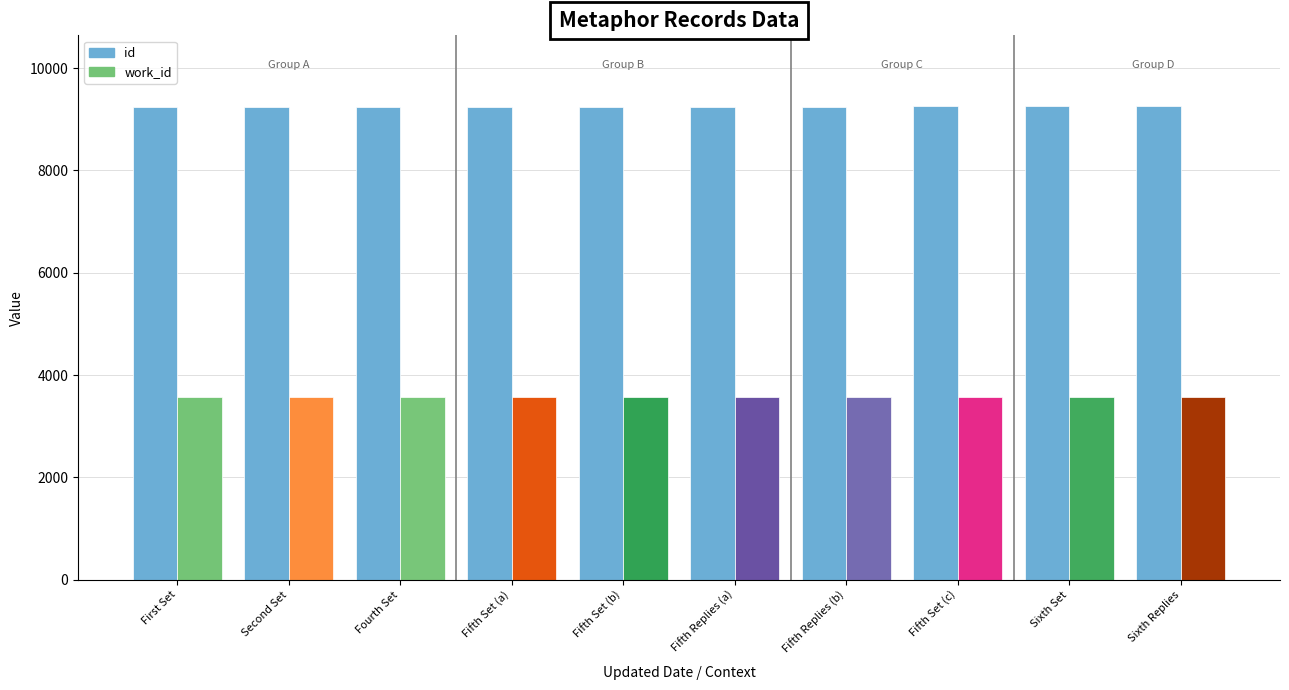

The value of work_id at Second Set is 3570. True or false?

True